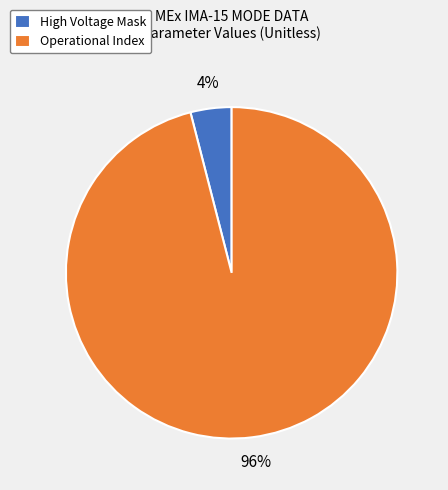

Combined, do Operational Index and High Voltage Mask account for over 50%?

Yes